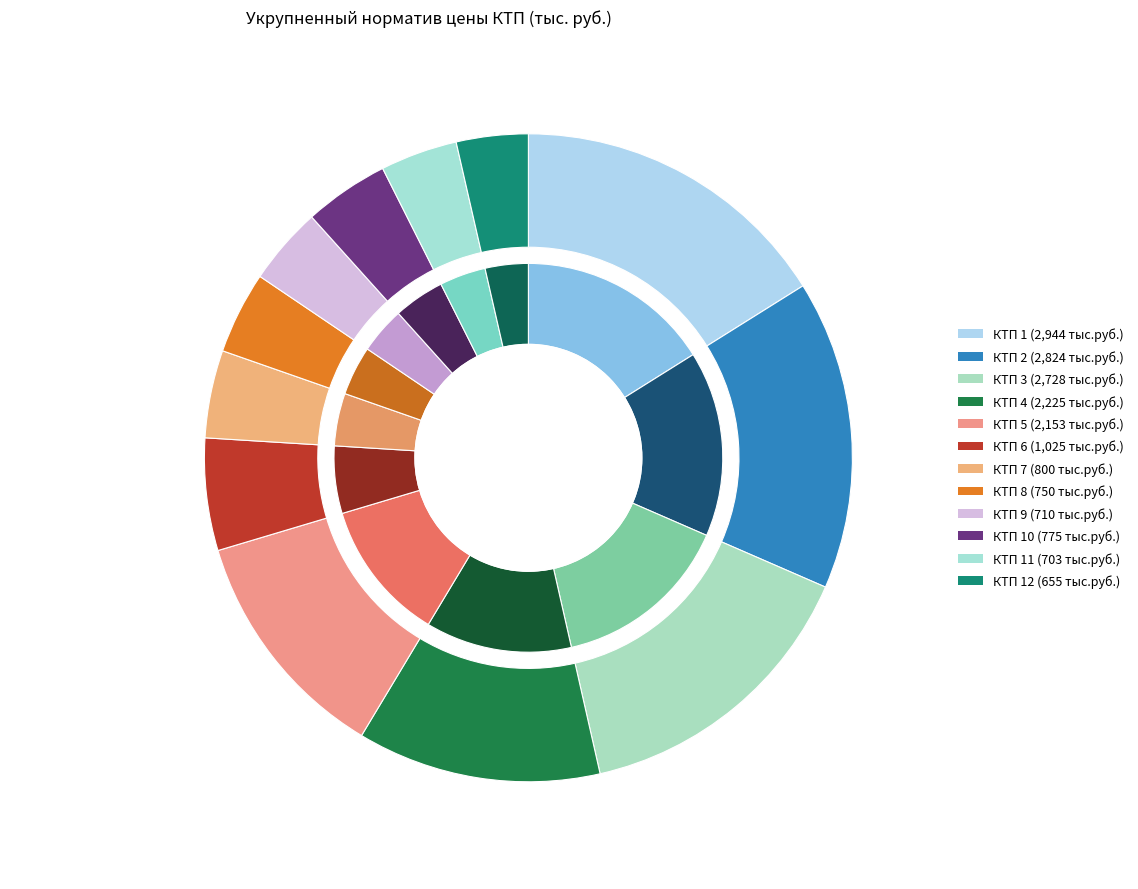

Is it true that КТП 4 is 12% of the pie?

True